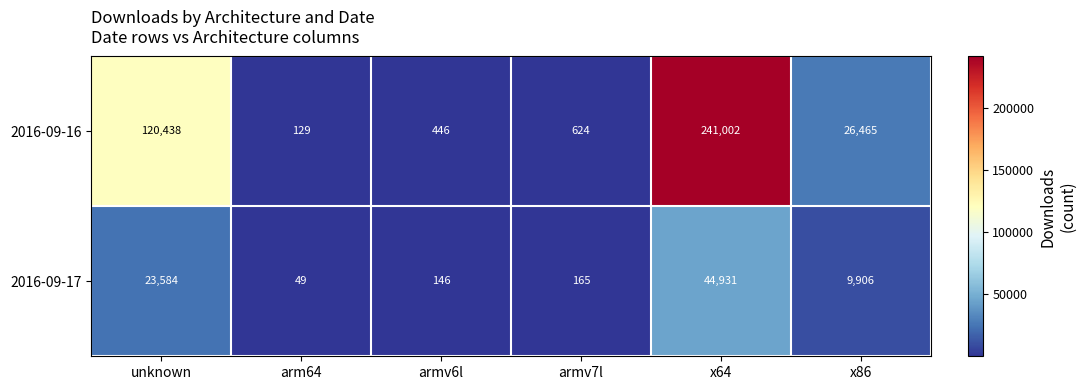

The value of 2016-09-17 at unknown is 34221. True or false?

False